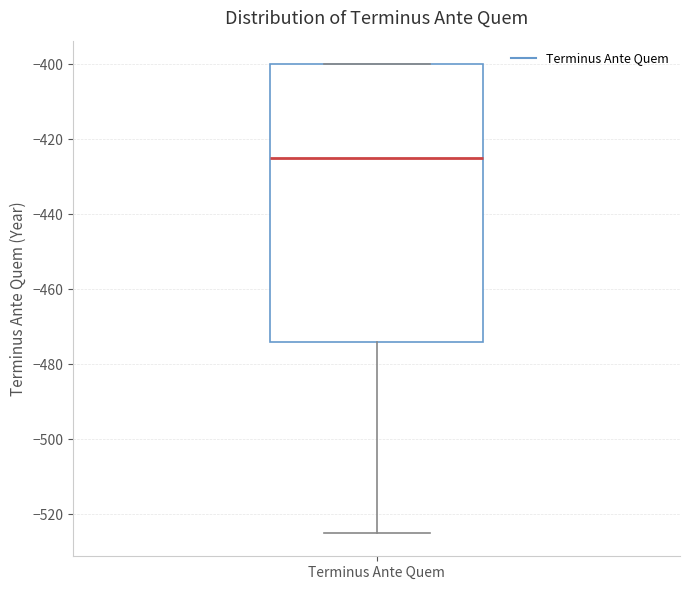

Transcribe this box plot: give where the median line is, the range the box spans, and where the two whiskers end, as read against the y-axis. The values are not printed on the chart, so give them approximately, as read against the axis.

median -424, box -474 to -400, whiskers -524 to -400